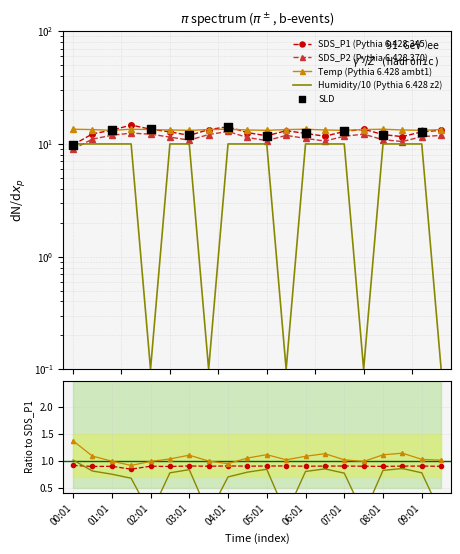

What is the total value across all series at 09:01?

47.6